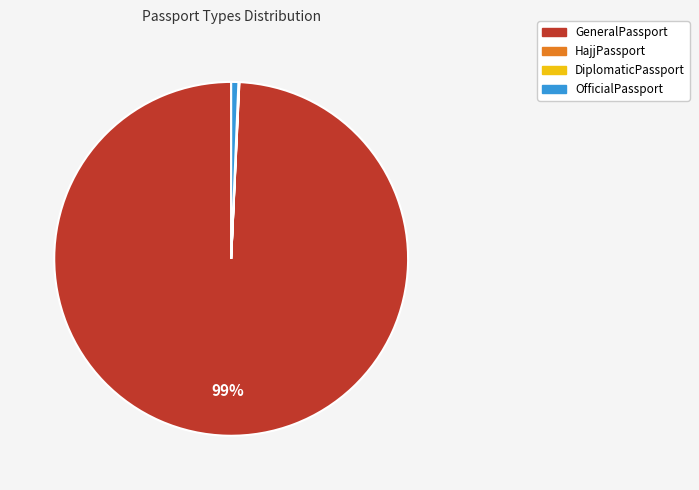

To the nearest percent, what portion does OfficialPassport represent?

1%